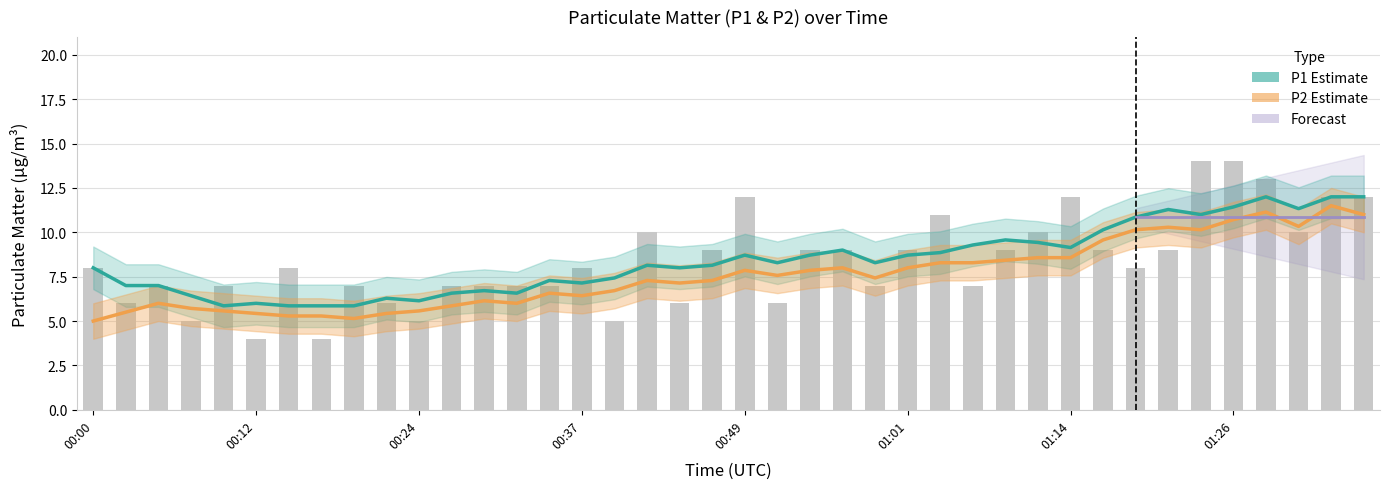

The chart shows a value of 9 at 01:09. True or false?

True